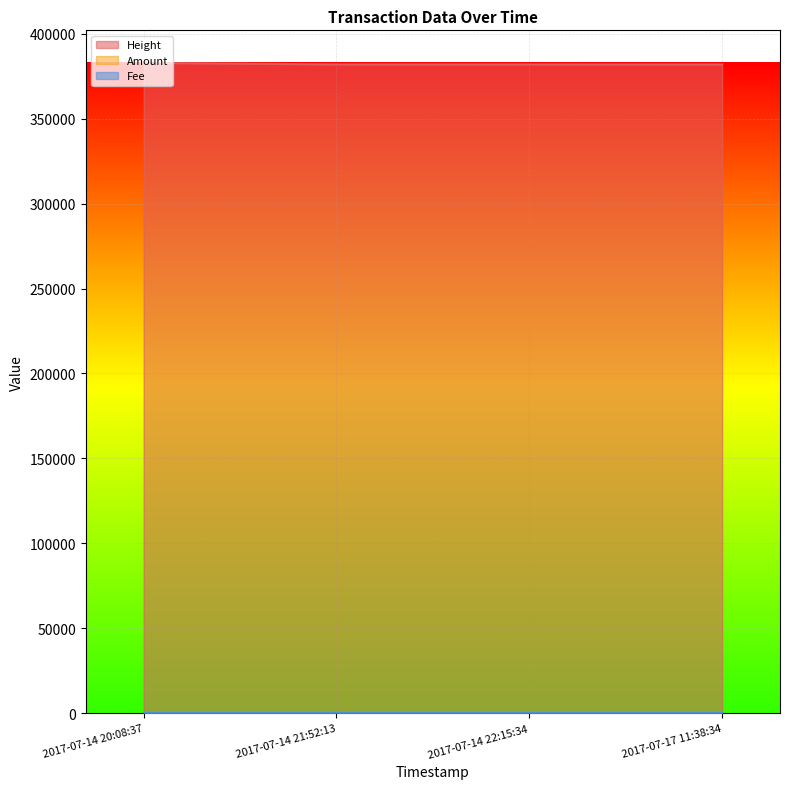

Count the Amount values in the range 0 to 11.

4